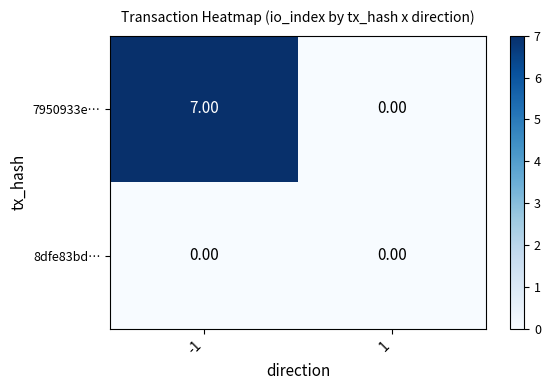

List the labels in order of 7950933e… value, largest first.

-1, 1